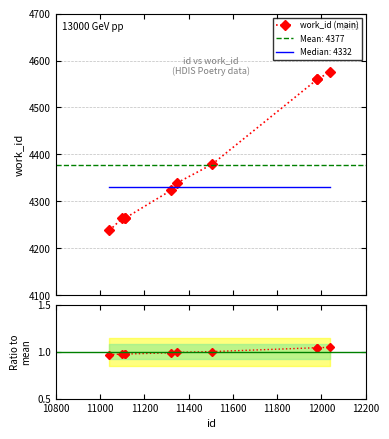

The value at 11042 is 1897. True or false?

False